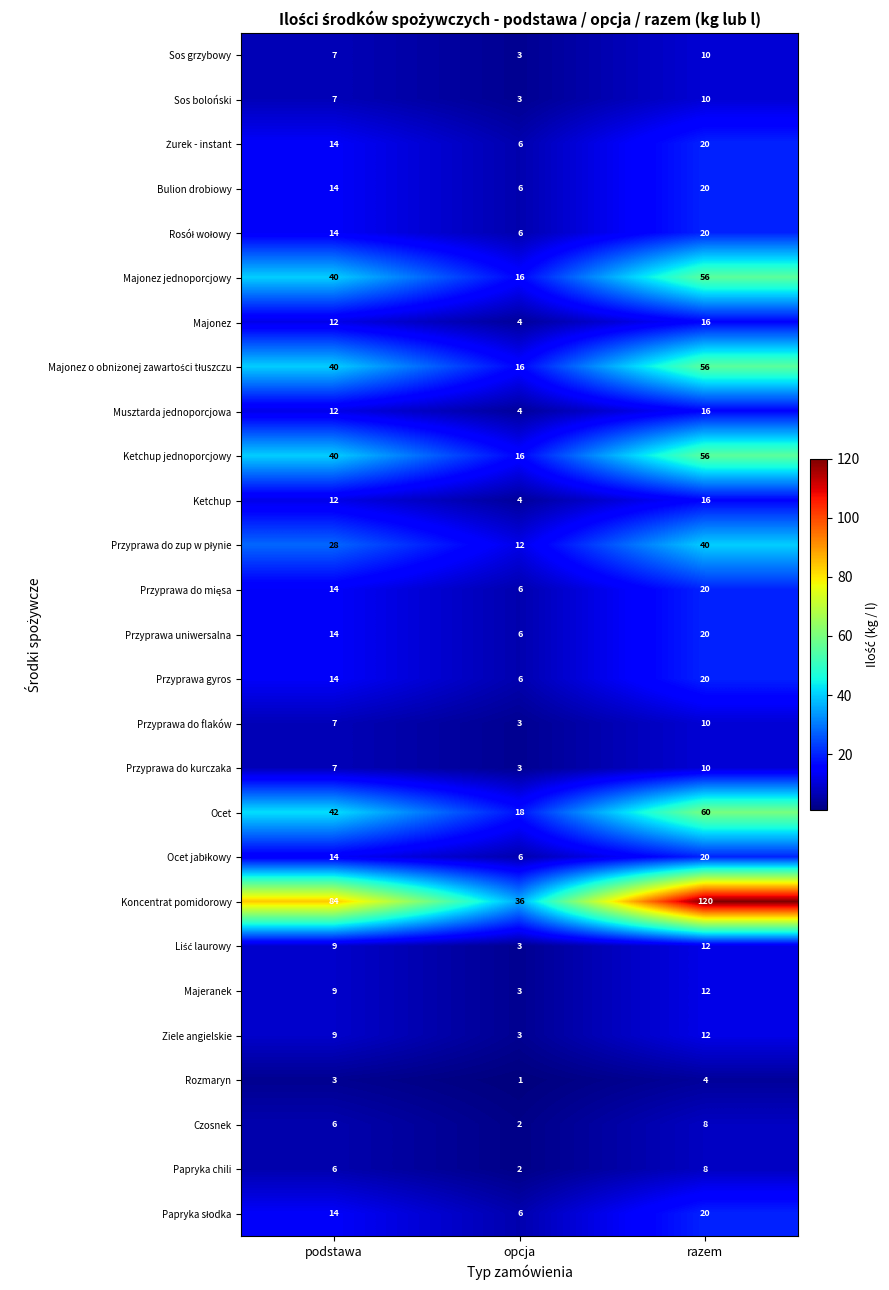

Rank the categories by Przyprawa do flaków value from lowest to highest.

opcja, podstawa, razem